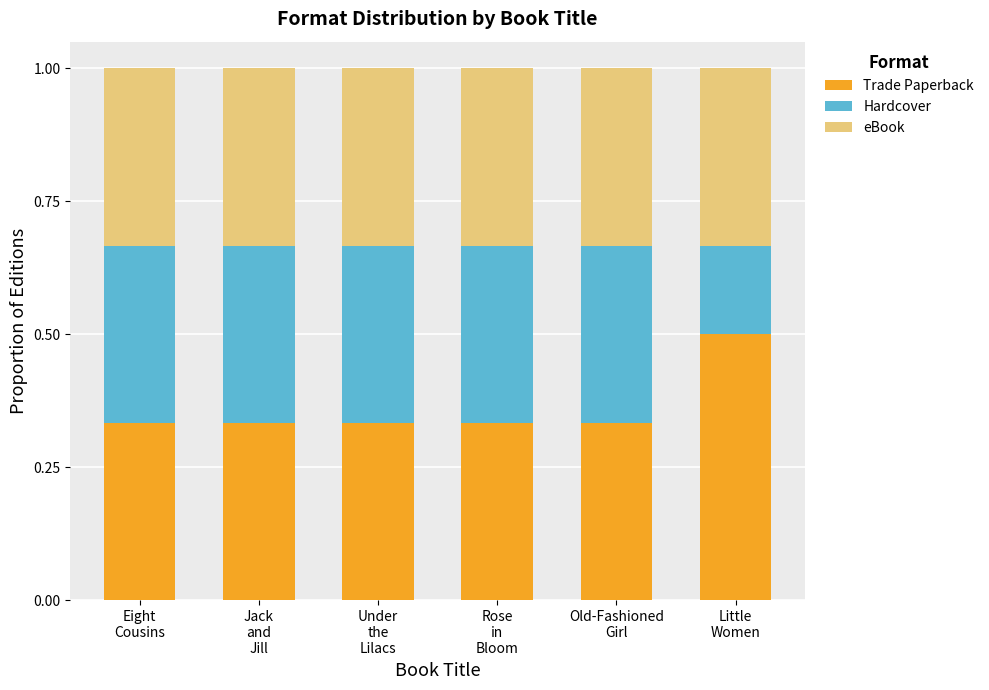

What is the maximum value for Trade Paperback?

0.5